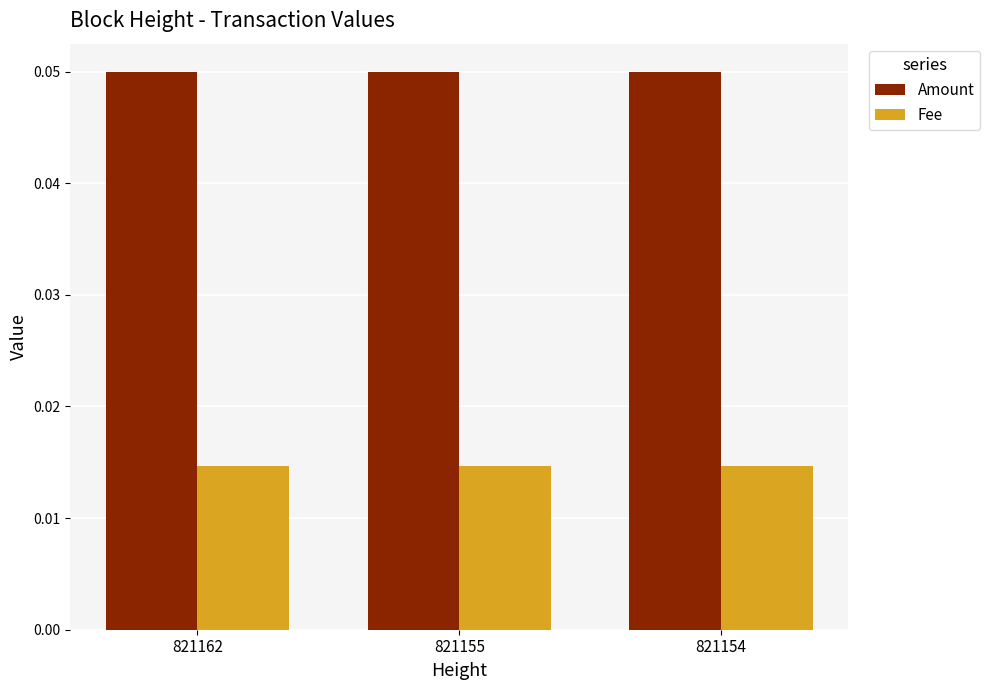

Is it true that Amount equals 0.0 at 821155?

False